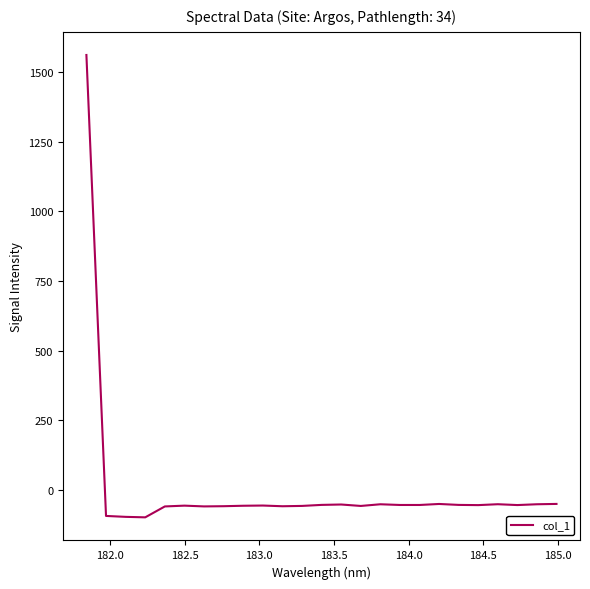

What is the greatest value displayed?

1562.5